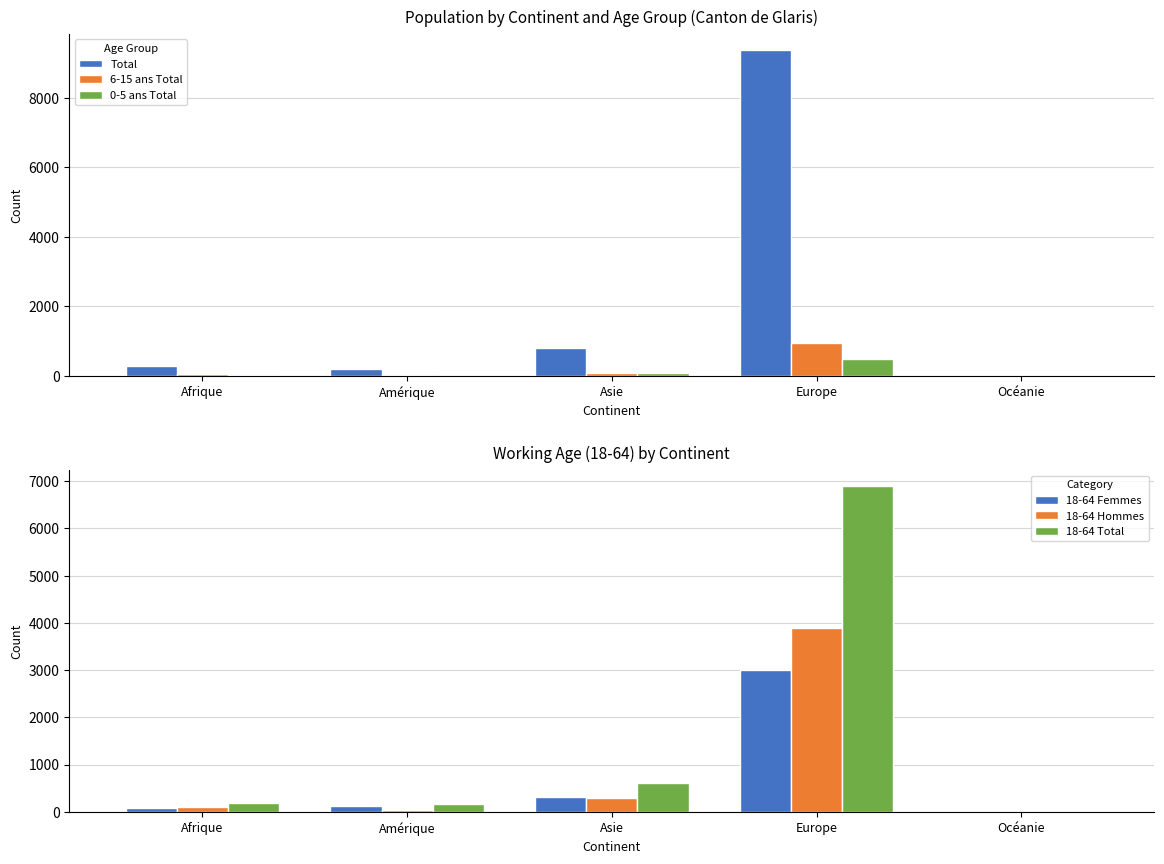

How many values in the 18-64 Femmes series are below 125?

2